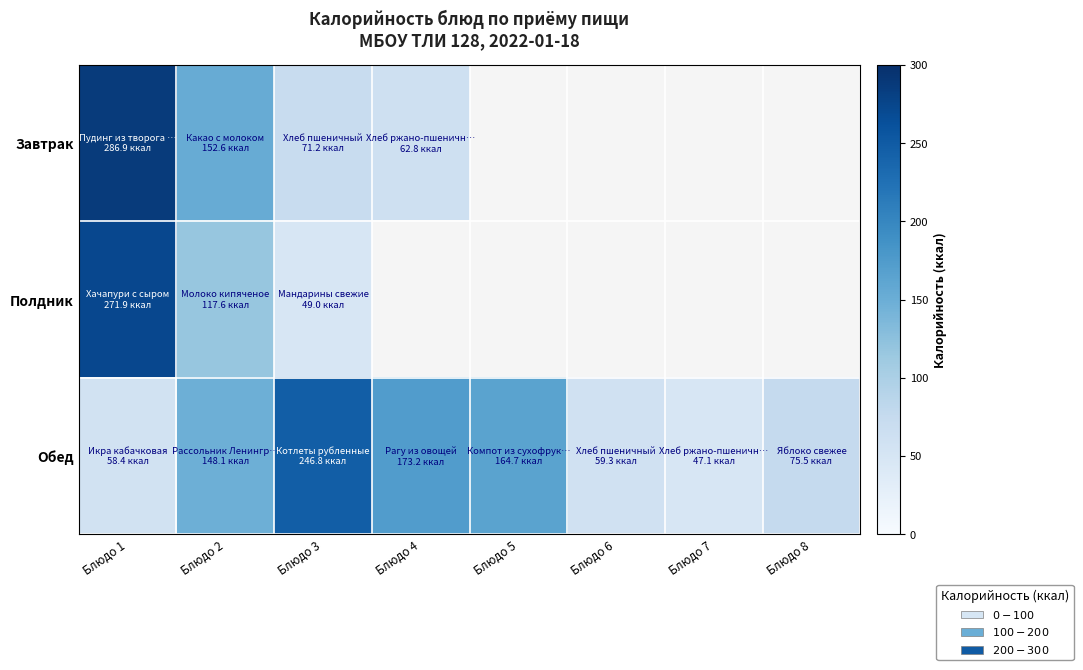

What is the maximum value for Полдник?

271.9